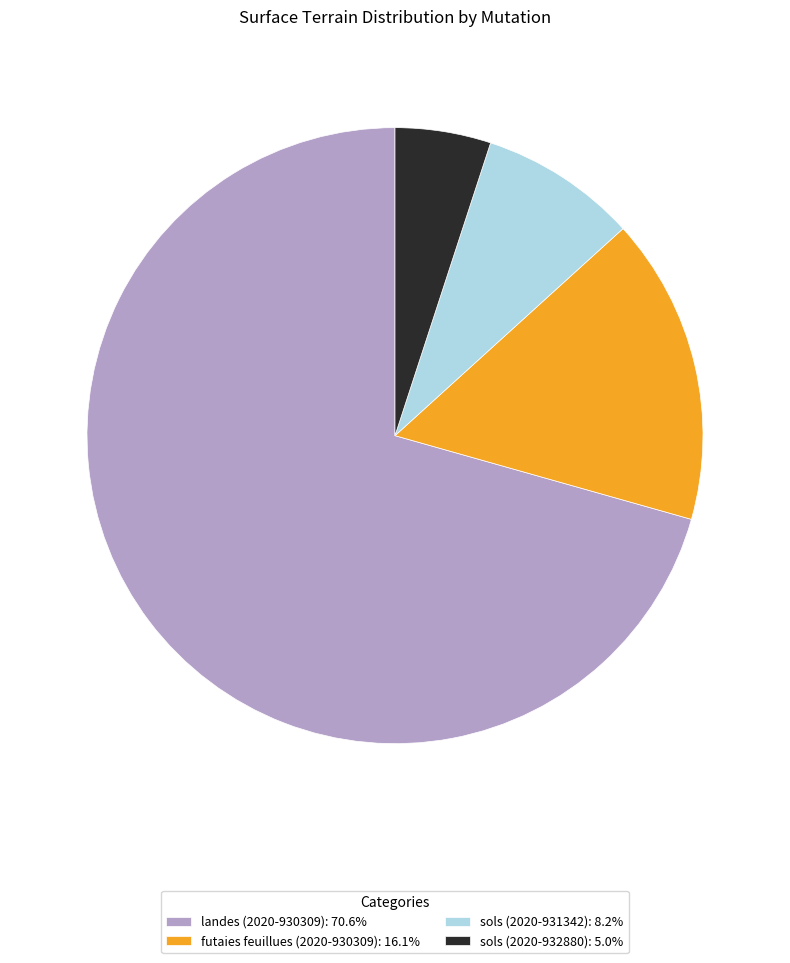

Approximately how many times larger is the value at sols (2020-931342) compared to sols (2020-932880)?

1.6